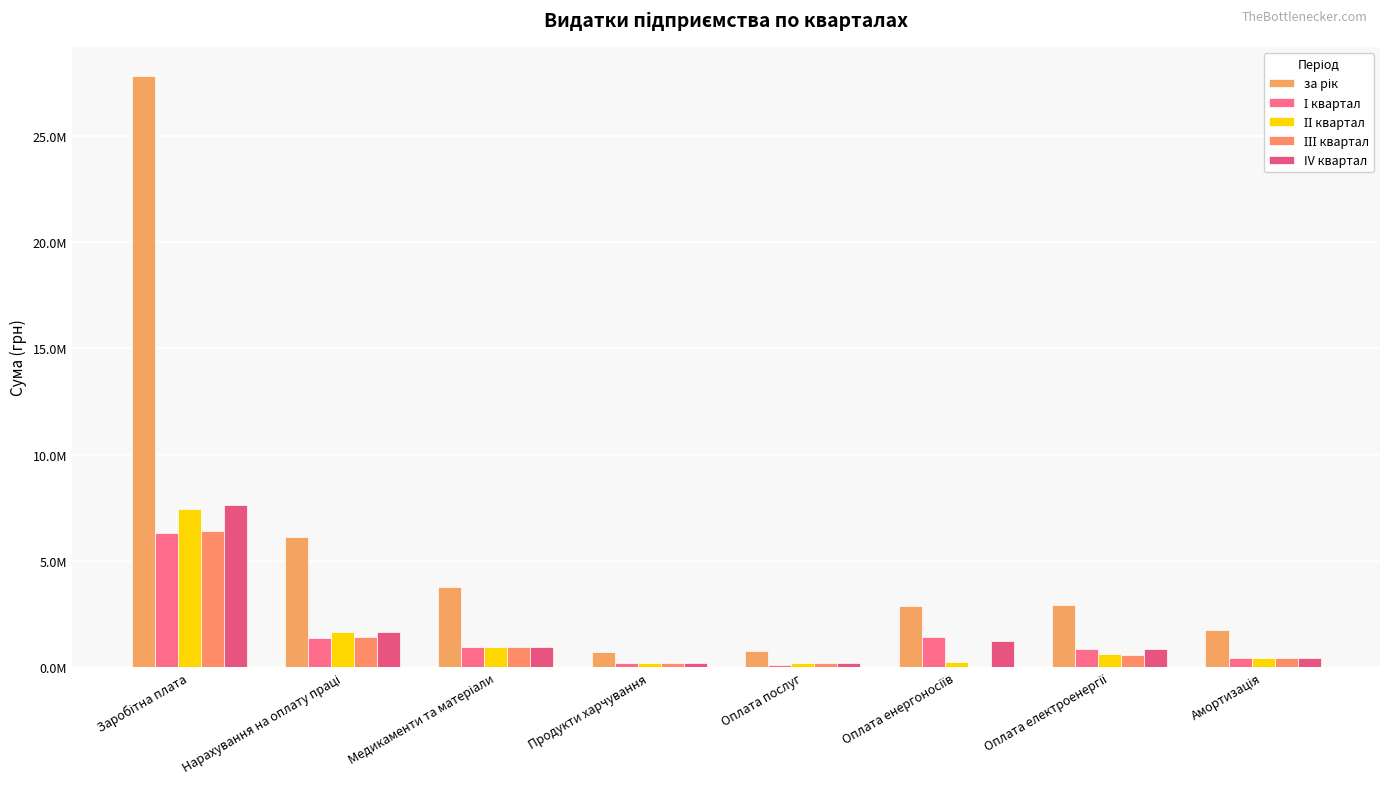

Are the bars horizontal?

No